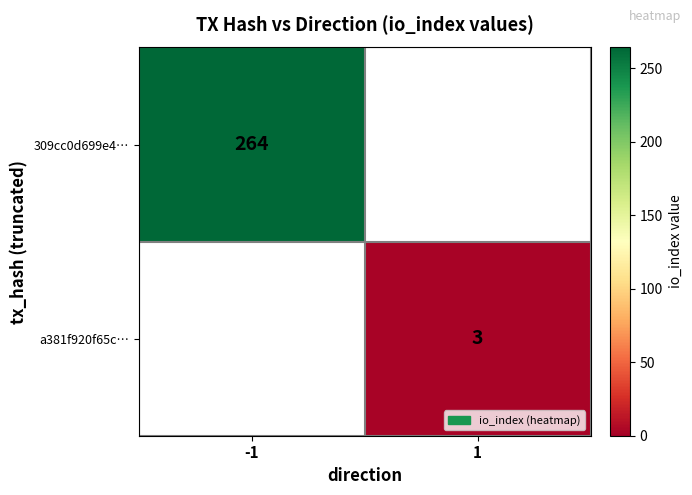

Is the value of 309cc0d699e4… at -1 greater than the value of a381f920f65c… at 1?

Yes